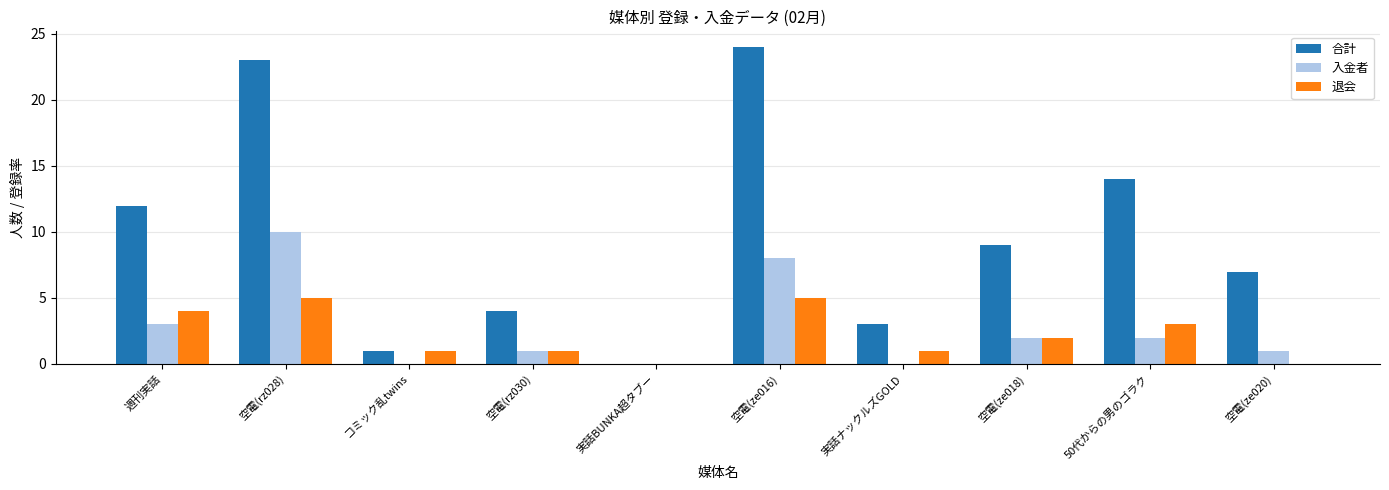

What is the difference between the 退会 values at コミック乱twins and 空電(rz028)?

4